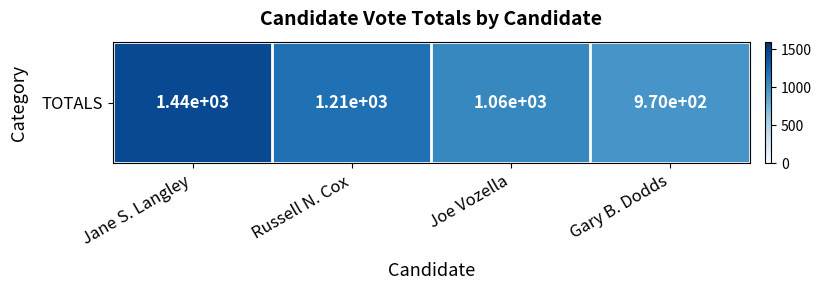

The chart shows a value of 1440 at Jane S. Langley. True or false?

True